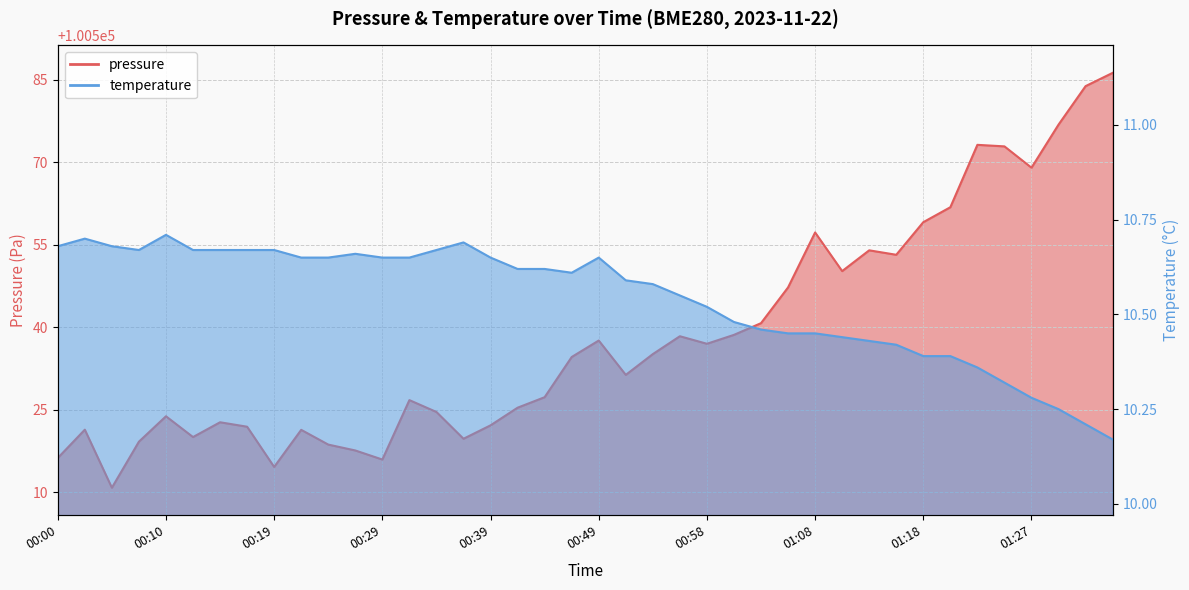

What is the minimum value shown in the chart?

10.2